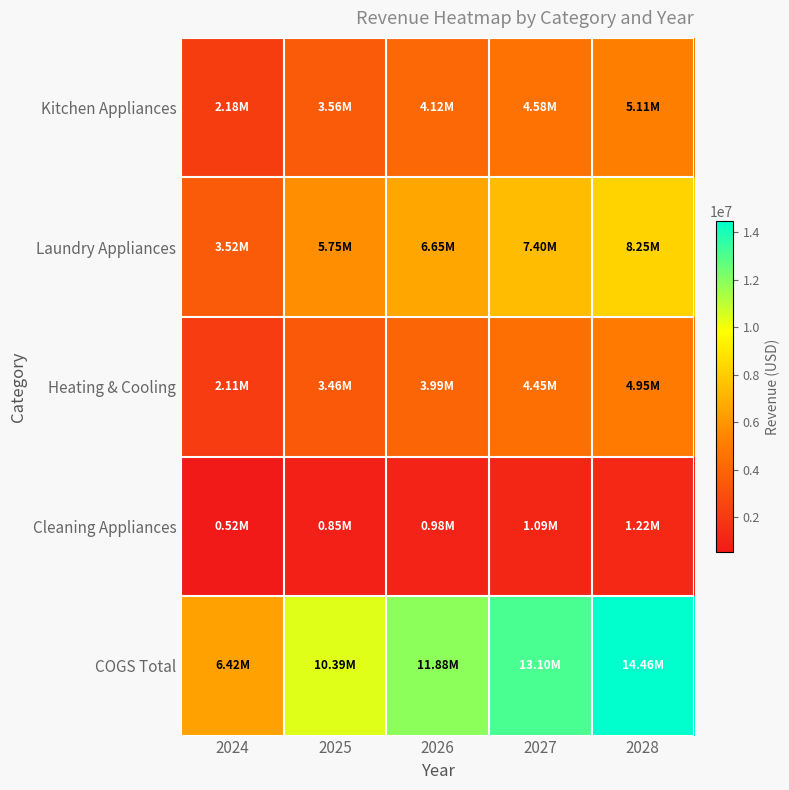

What is the smallest value displayed?

520265.8